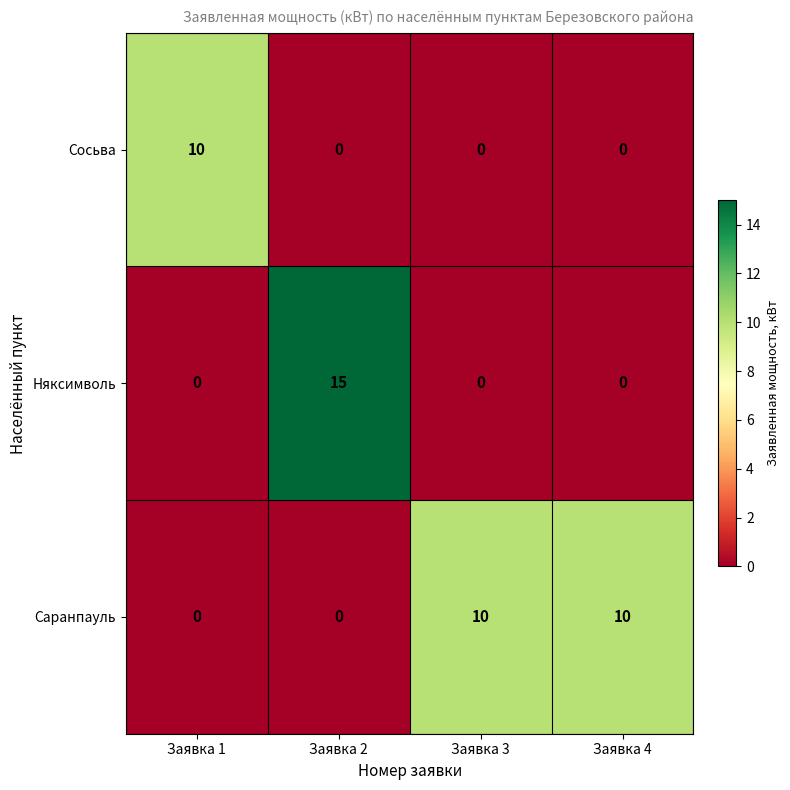

What is the difference between the maximum and second lowest values in the Сосьва series?

10